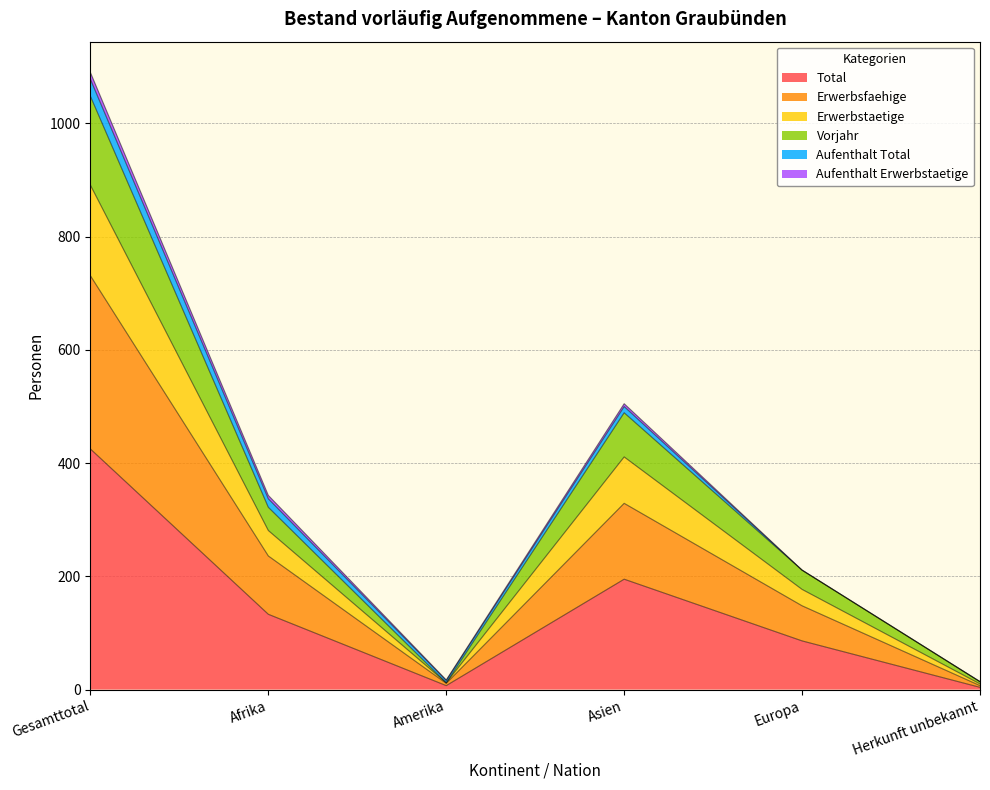

How many interior local peaks does the Vorjahr series have?

1